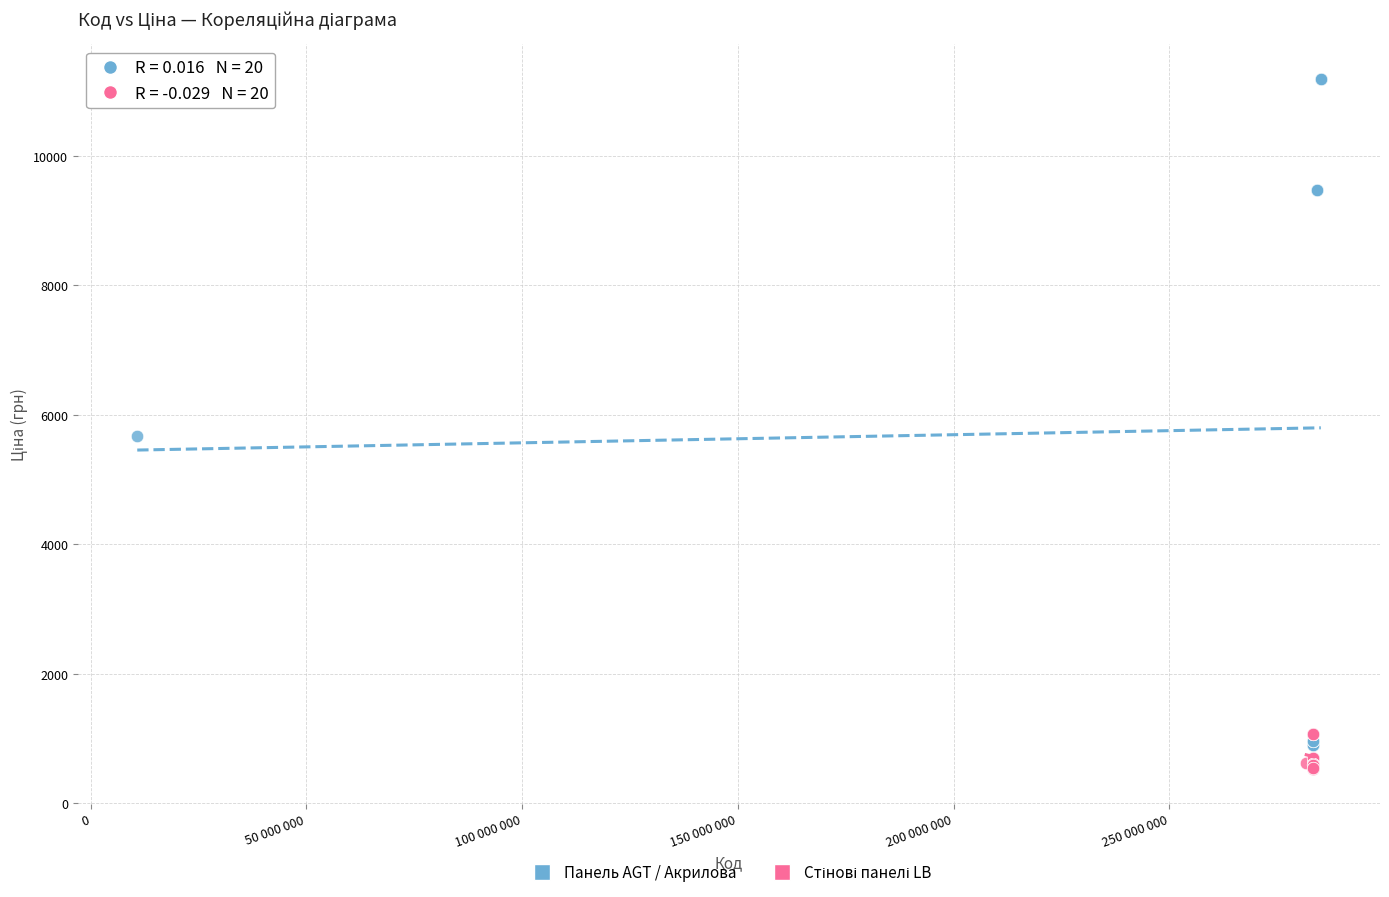

Which series reaches the maximum Y coordinate?

Панель AGT / Акрилова